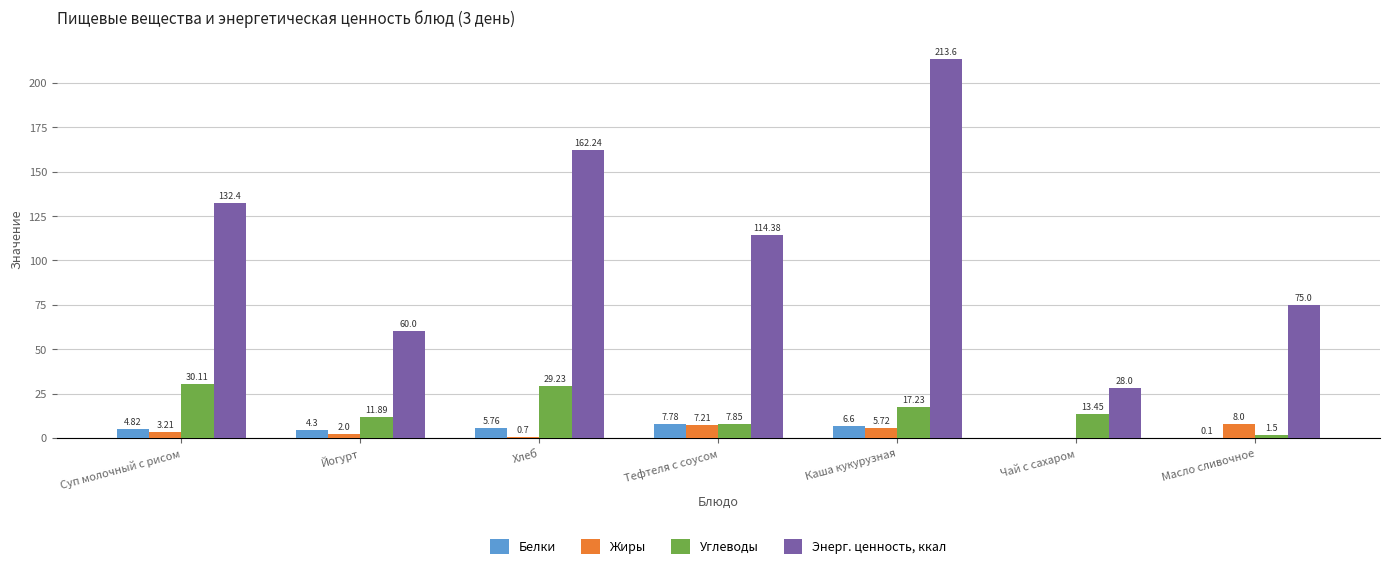

At which label does Белки reach its peak?

Тефтеля с соусом